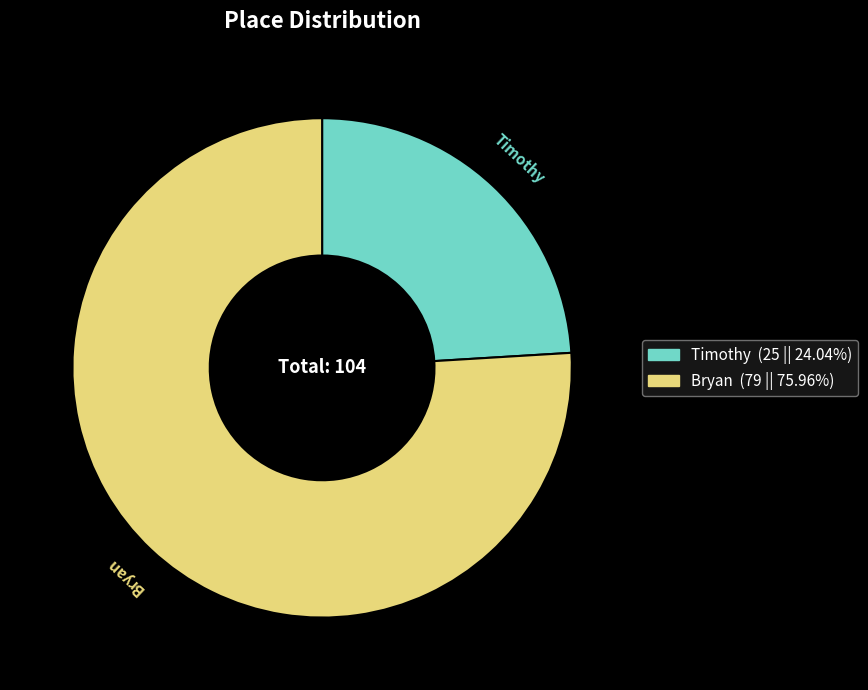

What is the largest slice in the pie chart?

Bryan